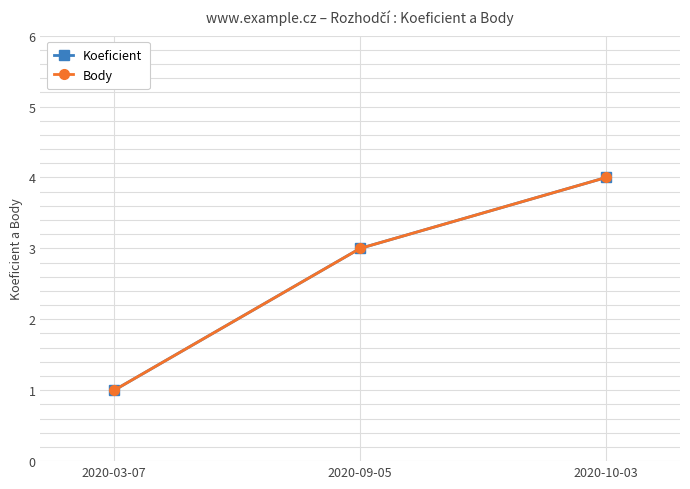

Rank the series by their maximum value, from highest to lowest.

Koeficient, Body